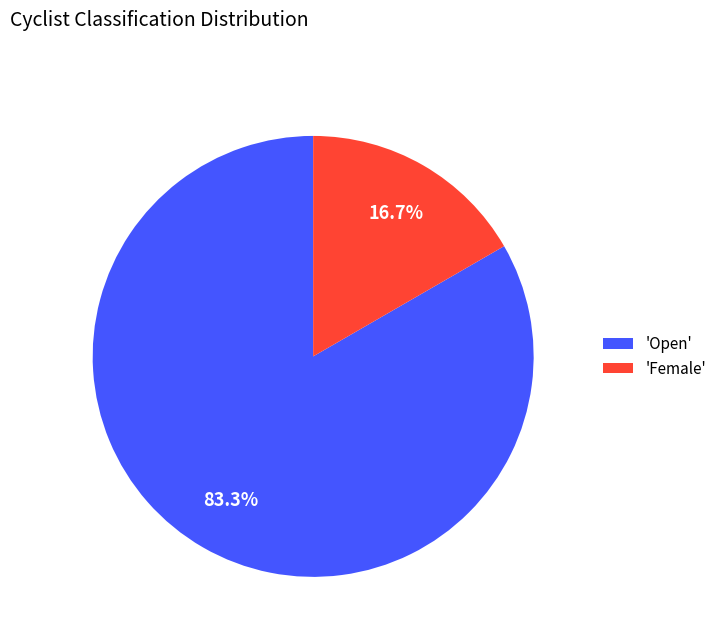

Which slice is the largest?

'Open'